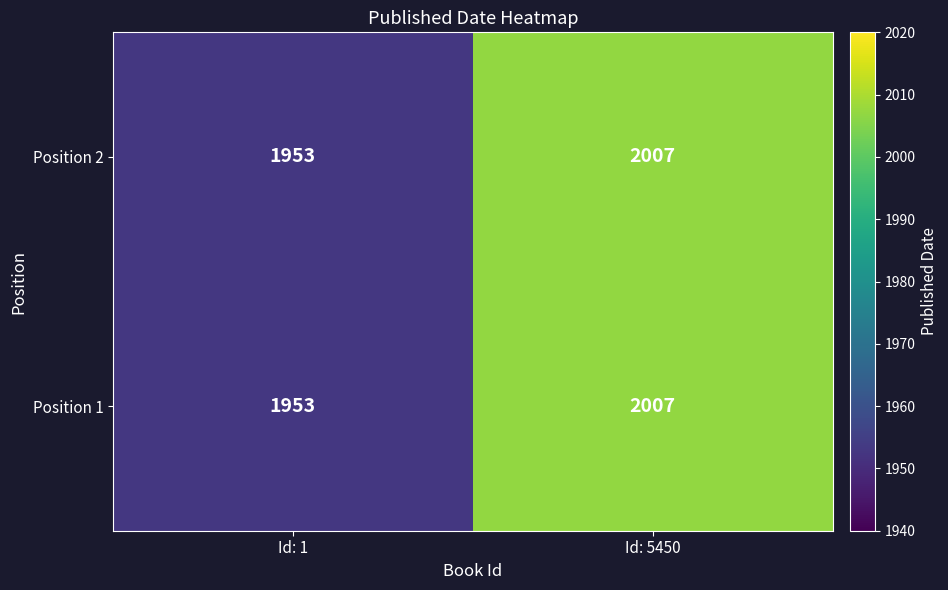

At which category is the sum across all series the highest?

Id: 5450